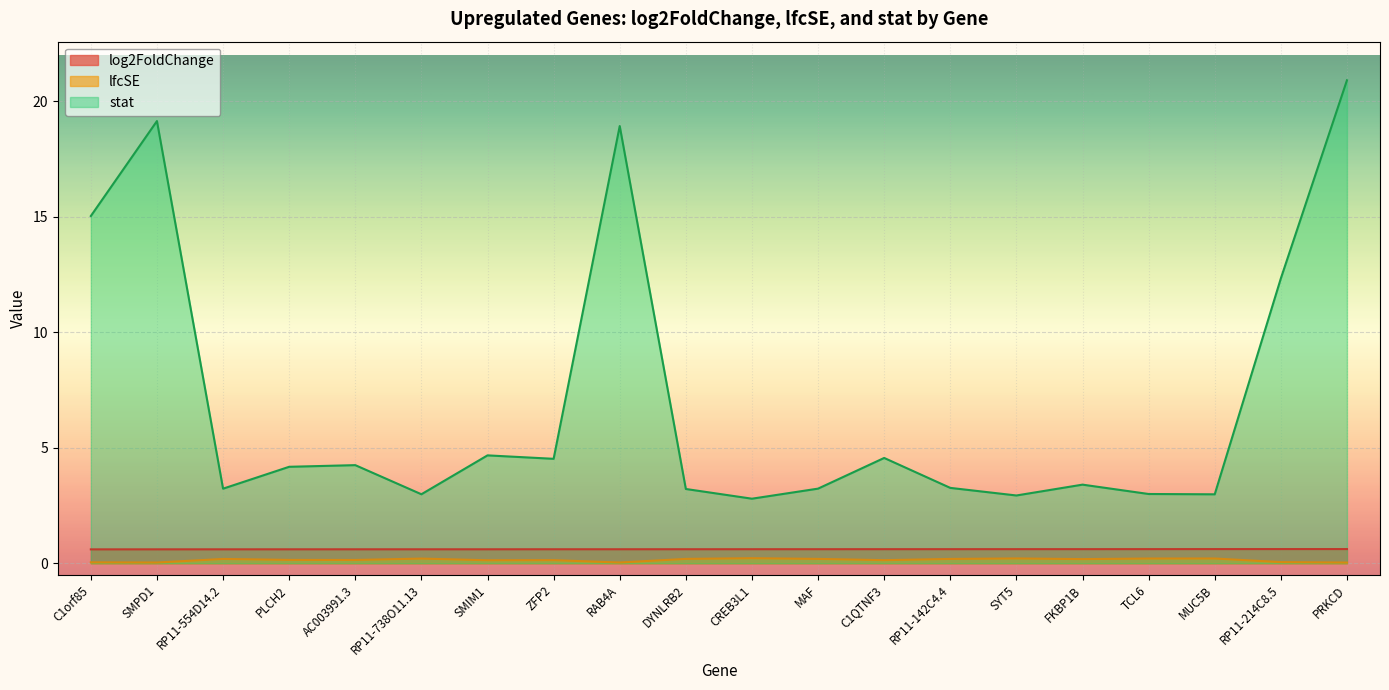

How many lfcSE values are between 0 and 1?

20